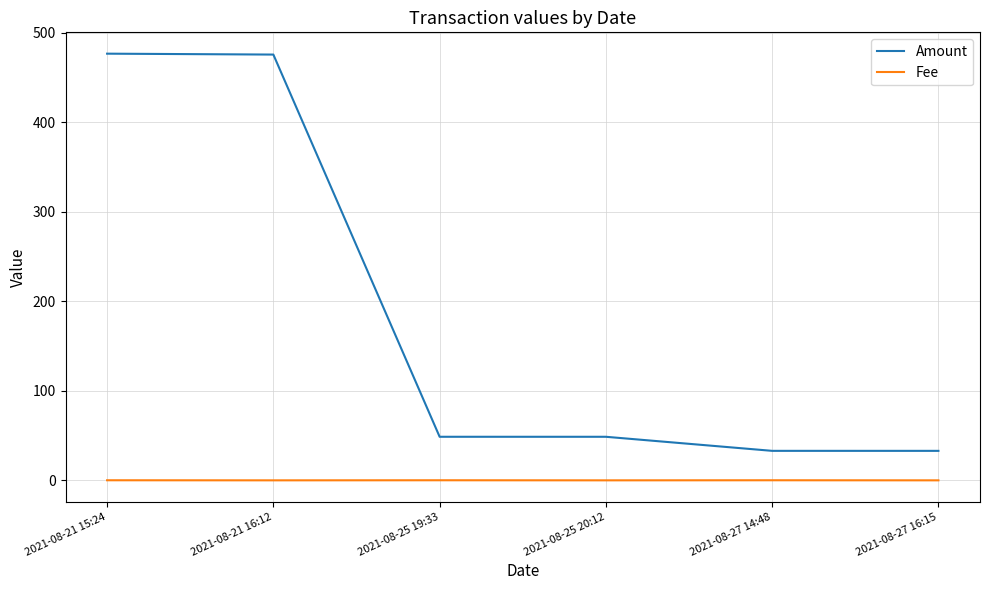

How many values in the Amount series exceed 48?

4